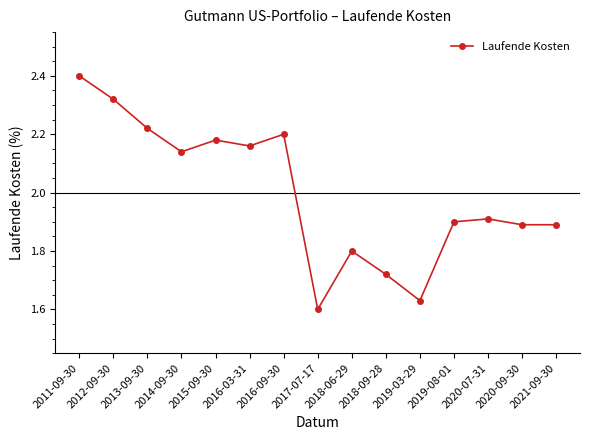

Where is the data nearest to the value 2?

2020-07-31